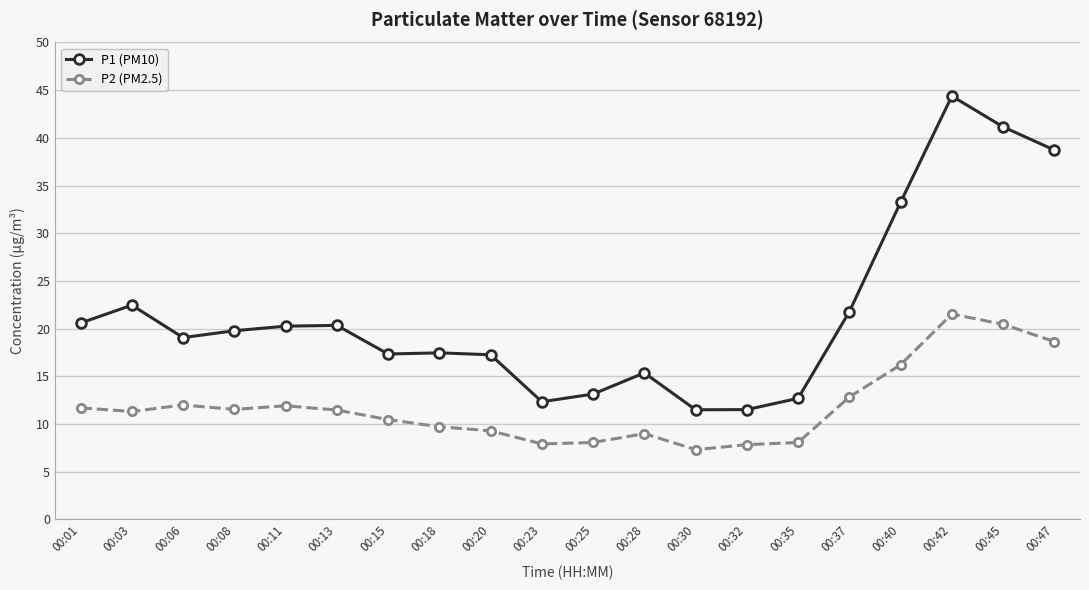

How many series are shown in this chart?

2